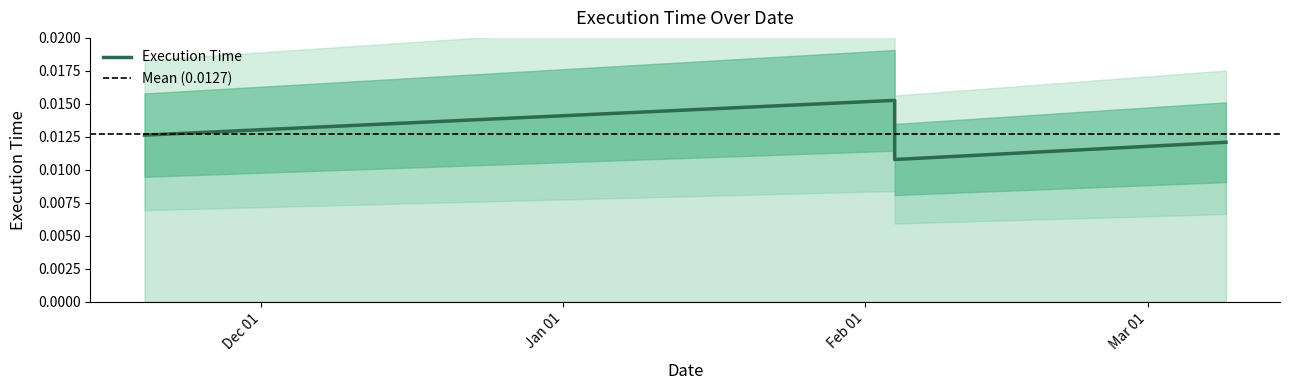

Which category has the lowest value across all series?

2024-02-04